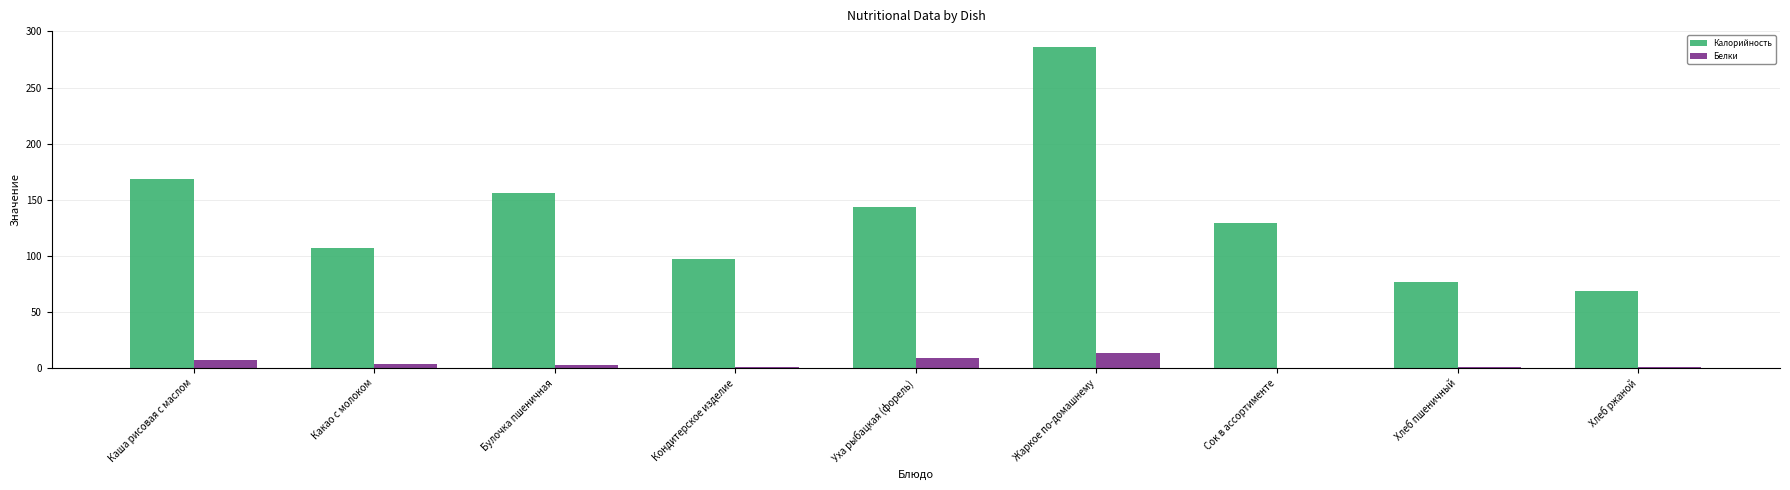

Are the bars horizontal?

No